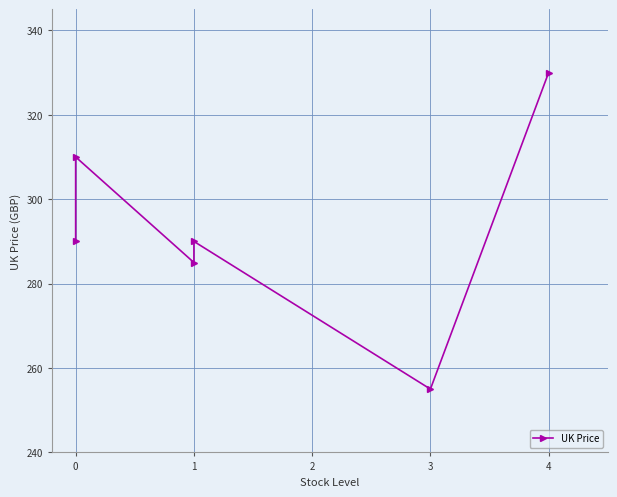

Which has a higher value, 1 or 4?

4